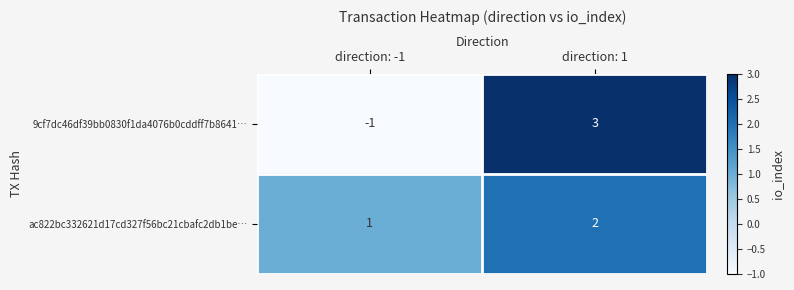

The value of 9cf7dc46df39bb0830f1da4076b0cddff7b8641… at direction: 1 is 3. True or false?

True